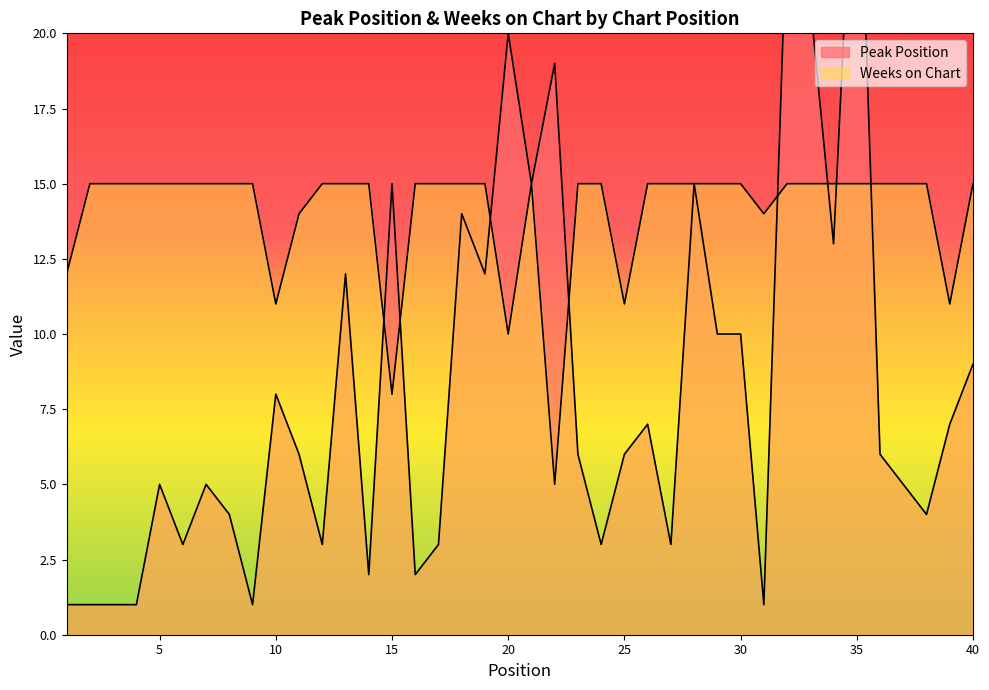

How many interior local valleys does the Weeks on Chart series have?

7